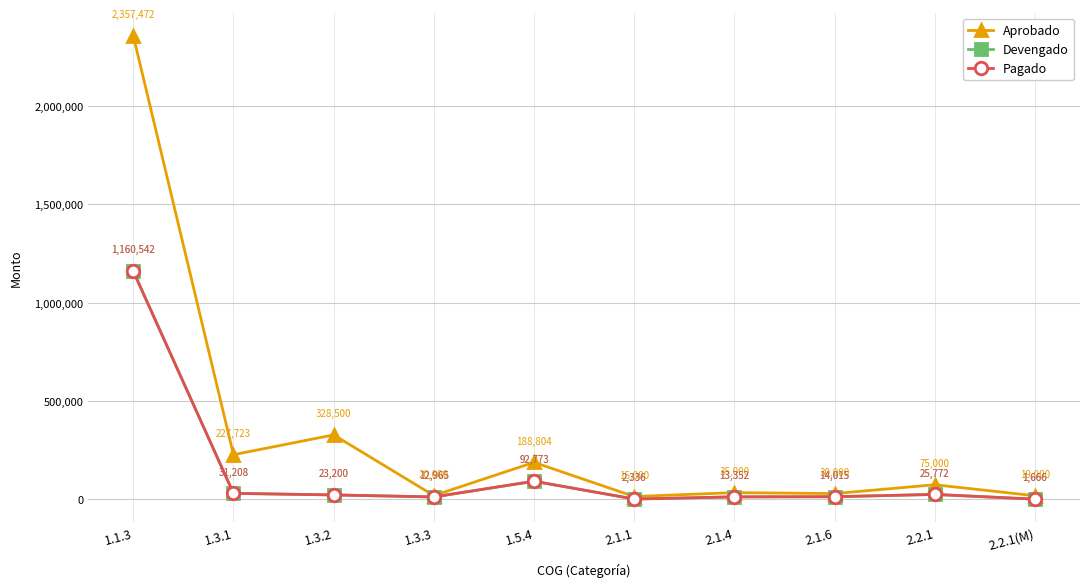

What is the difference between the second highest and minimum values in the Devengado series?

91106.9